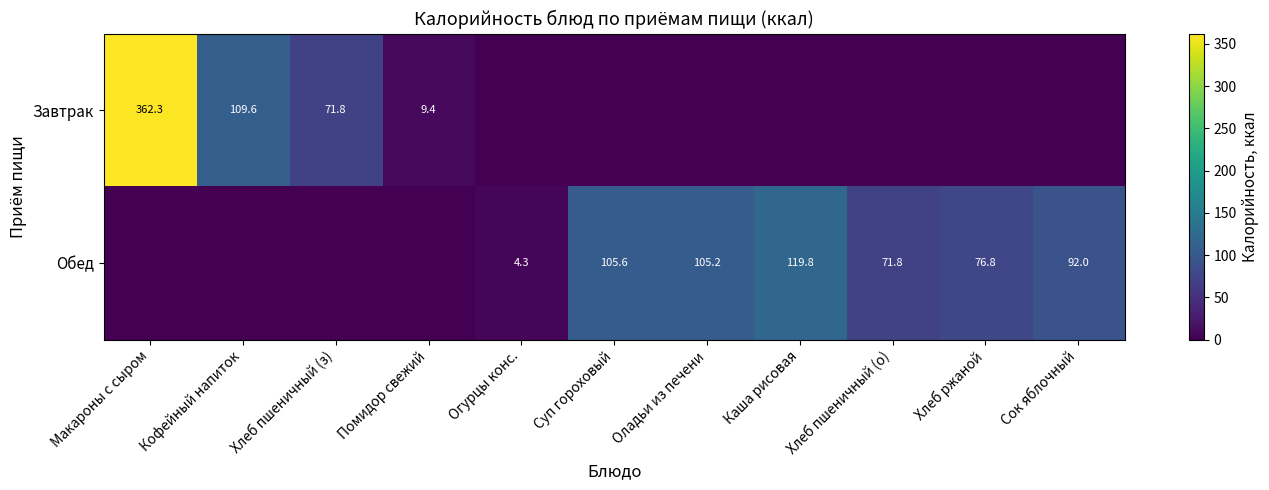

True or false: Завтрак has a value of 481.1 at Макароны с сыром.

False